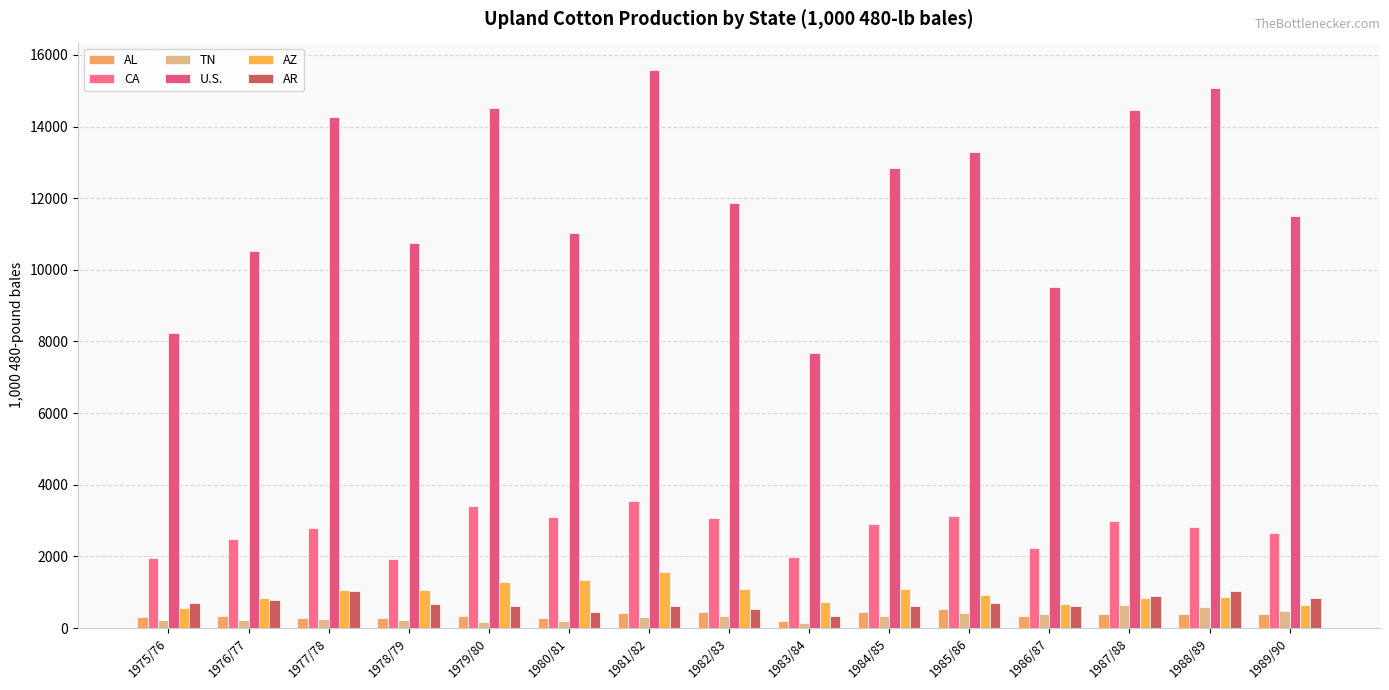

Read the CA value at 1982/83.

3073.0